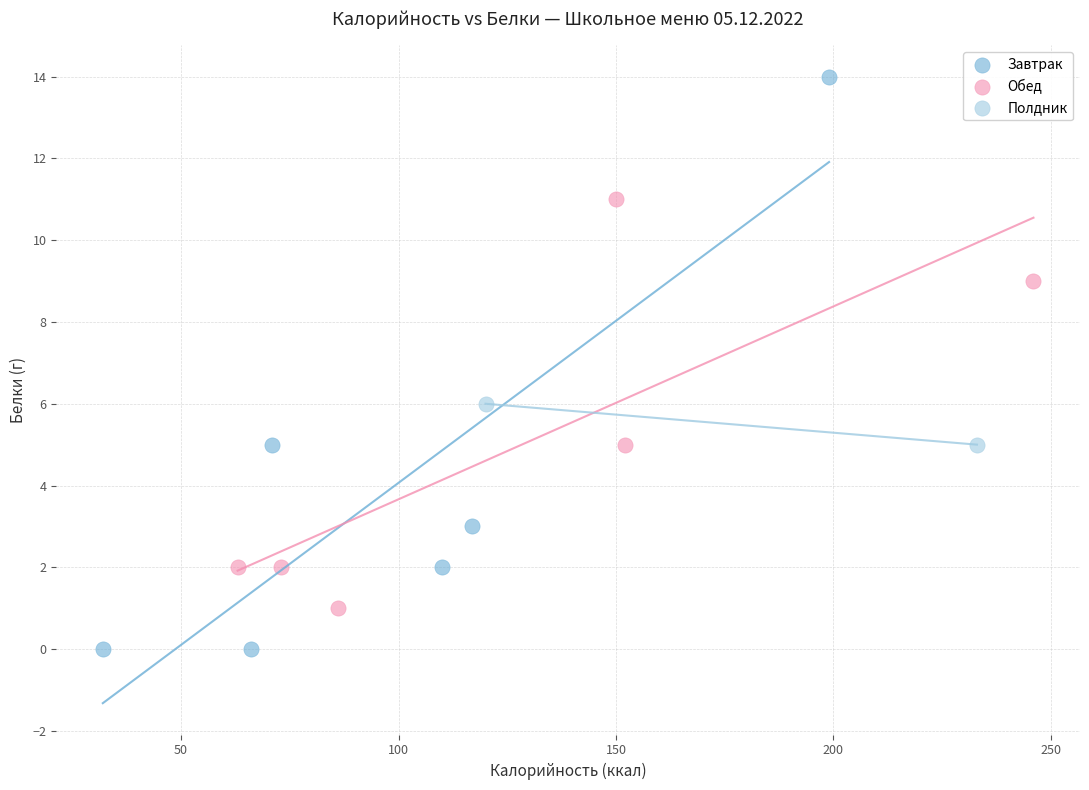

Which series has the largest Y range (max minus min)?

Завтрак